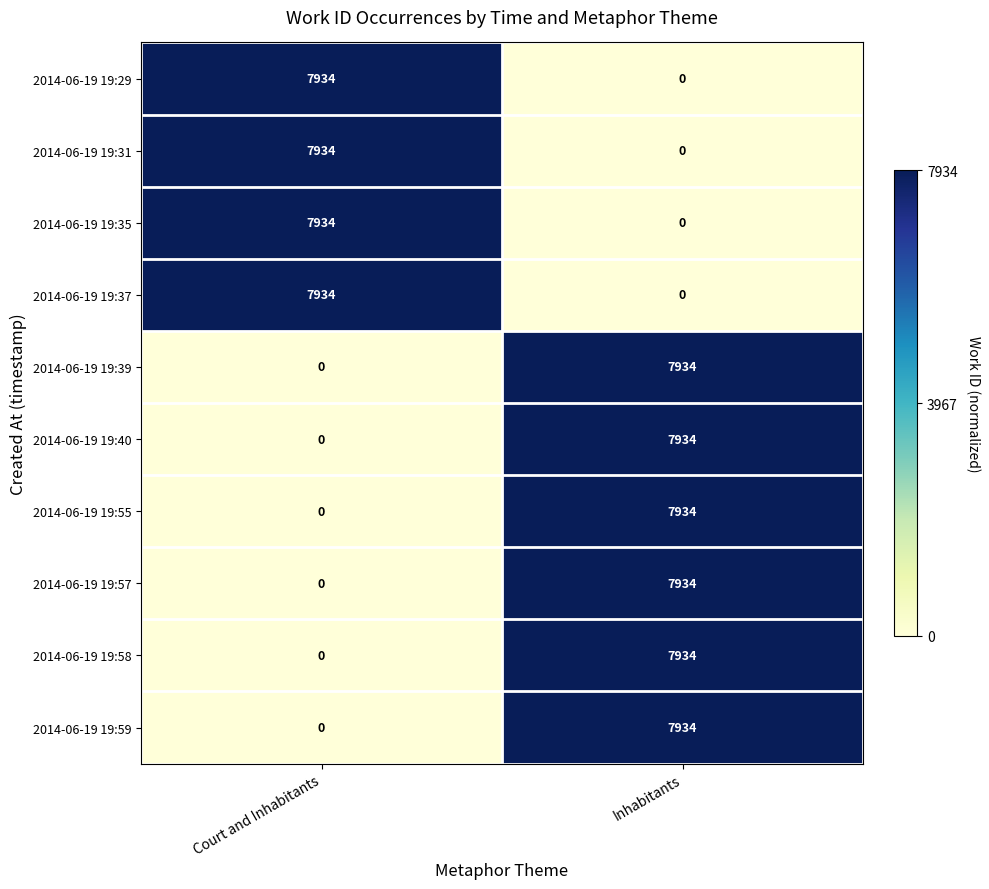

The 2014-06-19 19:31 series shows -5469 at Inhabitants. True or false?

False